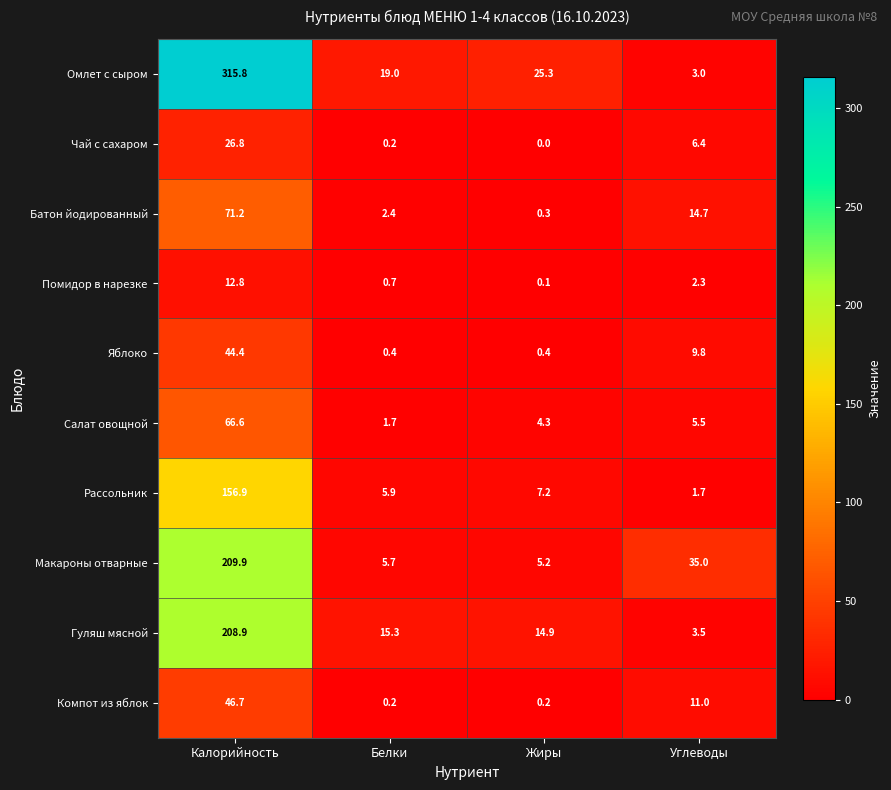

What is the total value across all series at Белки?

51.5